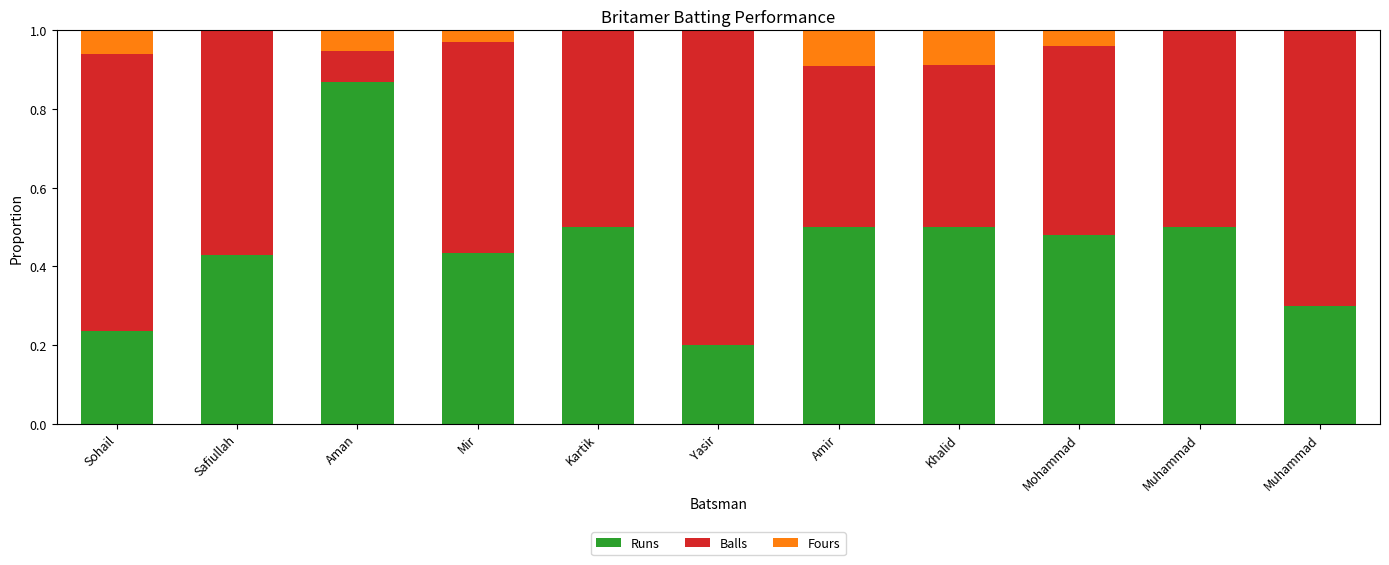

What are all the series names shown in the legend?

Runs, Balls, Fours